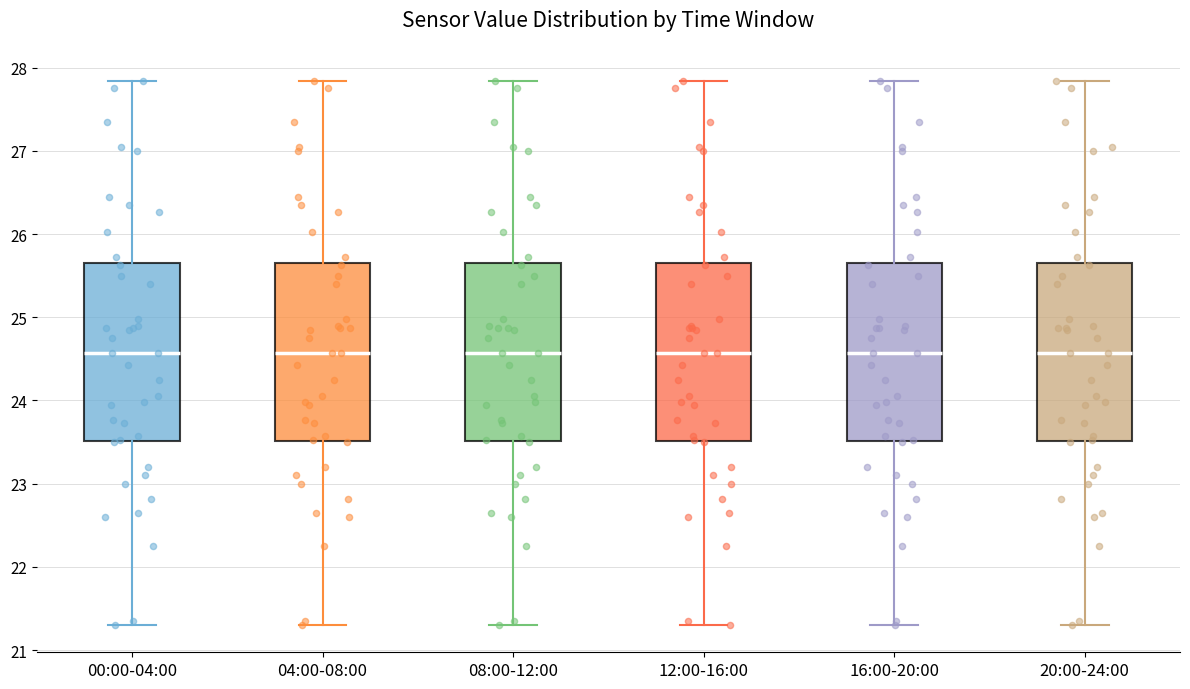

Reading left to right, read every box against the y-axis: the position of its median line, the range the box covers, and the ends of its whiskers. The values are not printed on the chart, so give them approximately, as read against the axis.

00:00-04:00: median 24.6, box 23.5 to 25.7, whiskers 21.3 to 27.8
04:00-08:00: median 24.6, box 23.5 to 25.7, whiskers 21.3 to 27.8
08:00-12:00: median 24.6, box 23.5 to 25.7, whiskers 21.3 to 27.8
12:00-16:00: median 24.6, box 23.5 to 25.7, whiskers 21.3 to 27.8
16:00-20:00: median 24.6, box 23.5 to 25.7, whiskers 21.3 to 27.8
20:00-24:00: median 24.6, box 23.5 to 25.7, whiskers 21.3 to 27.8